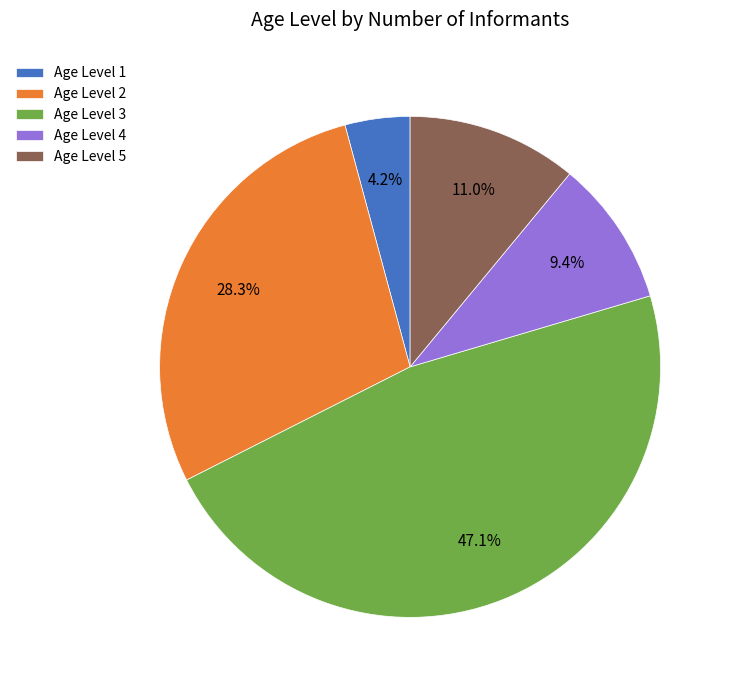

Rank the categories by value from highest to lowest.

Age Level 3, Age Level 2, Age Level 5, Age Level 4, Age Level 1